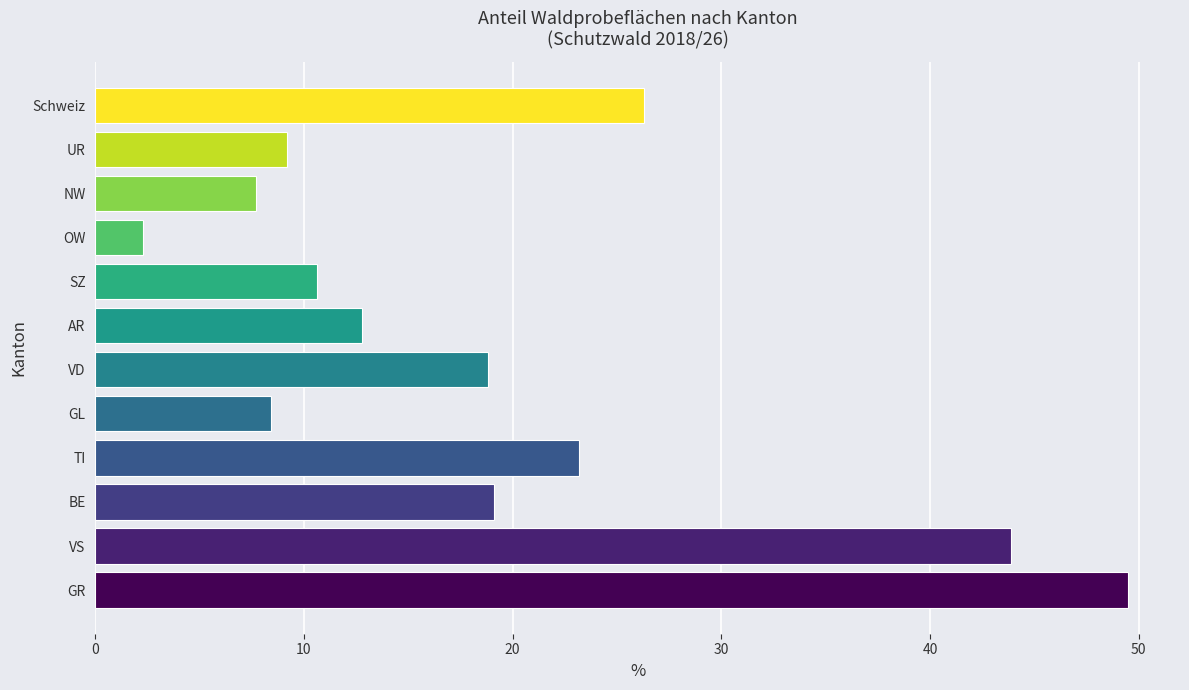

Count the number of data series in this chart.

1